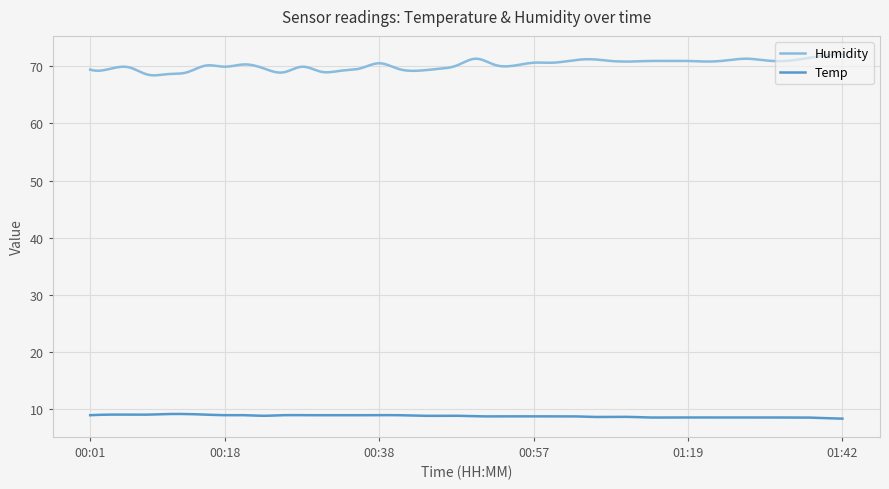

Which series has the largest total across all categories?

Humidity